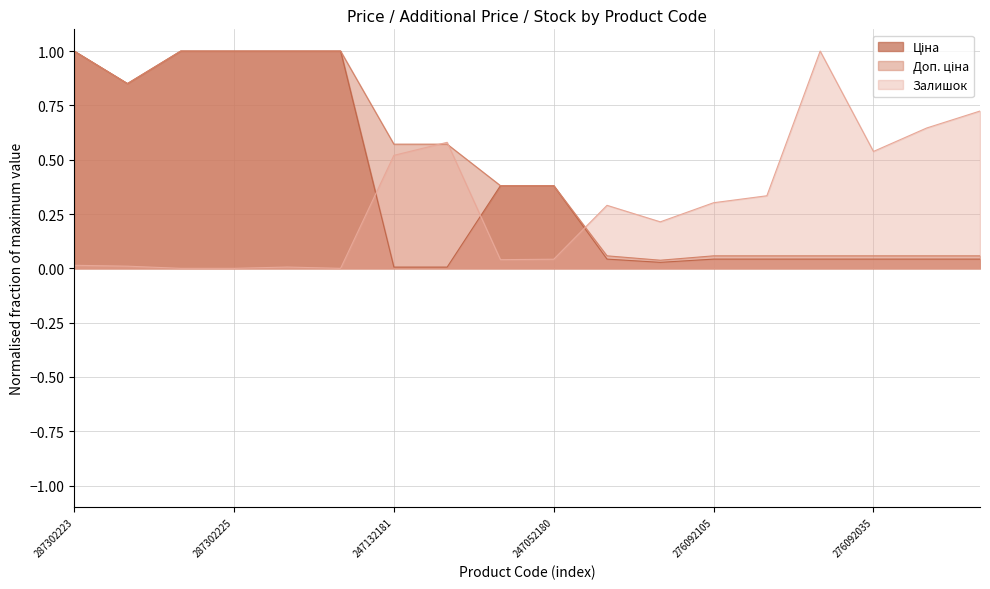

What is the greatest value displayed?

1.0